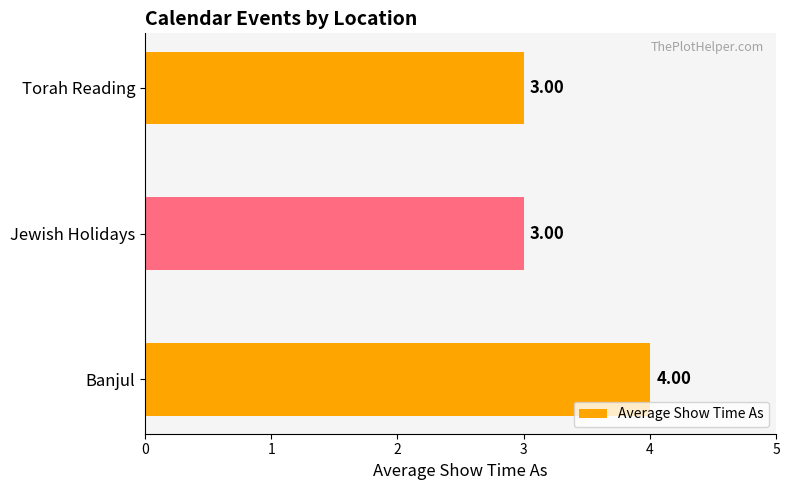

What is the average value?

3